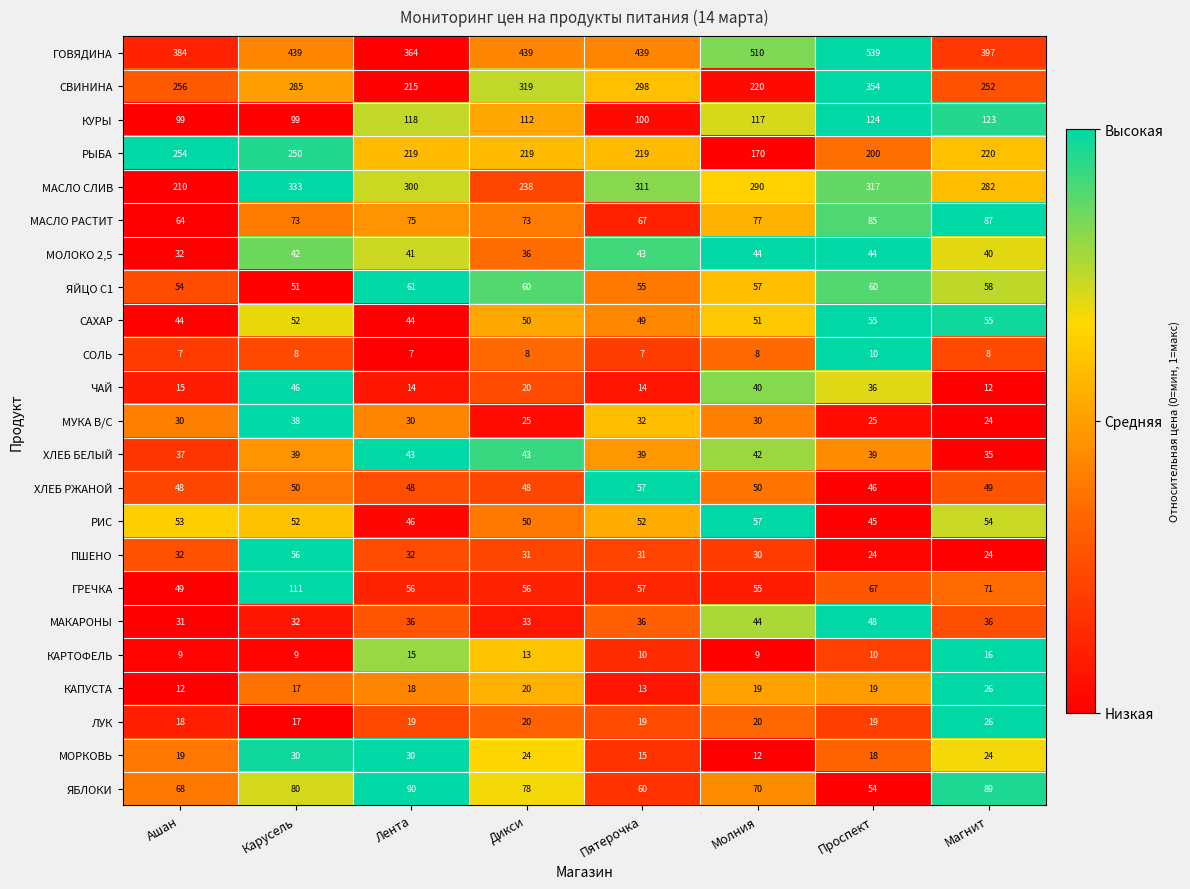

What is the total value across all series at Пятерочка?

2023